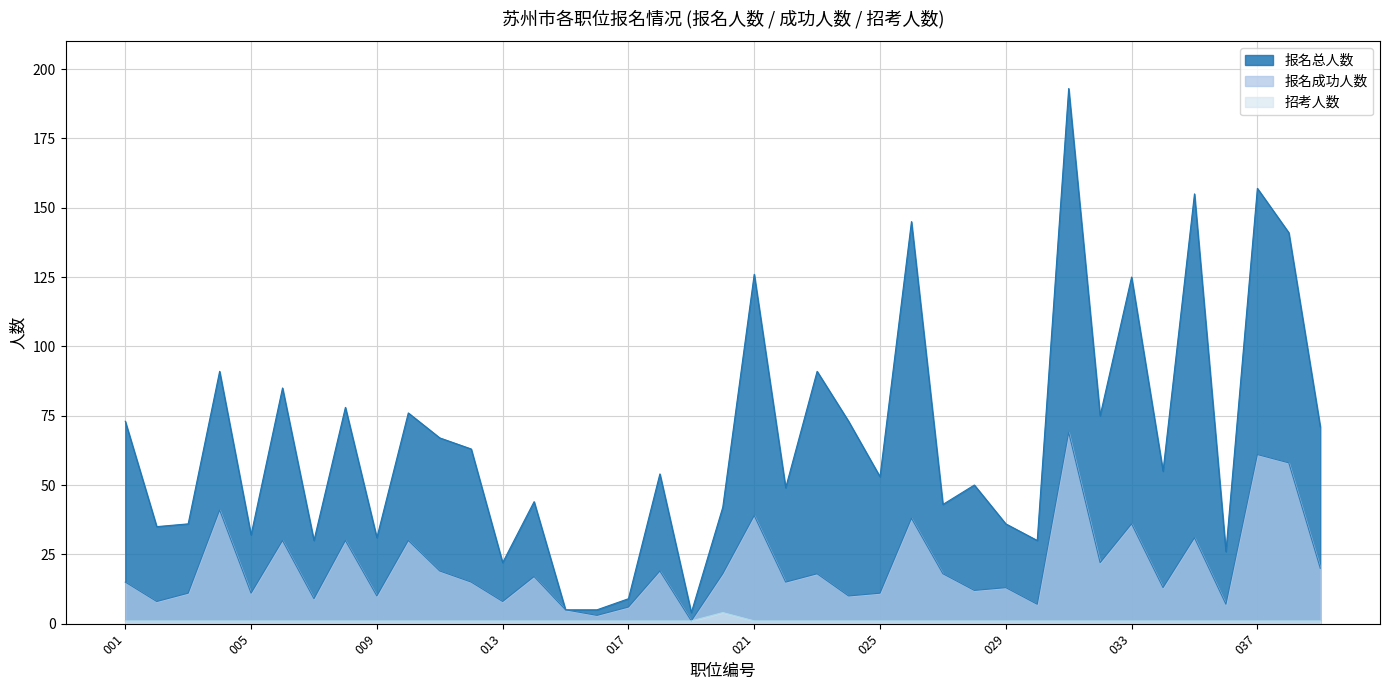

What is the total value across all series at 025?

65